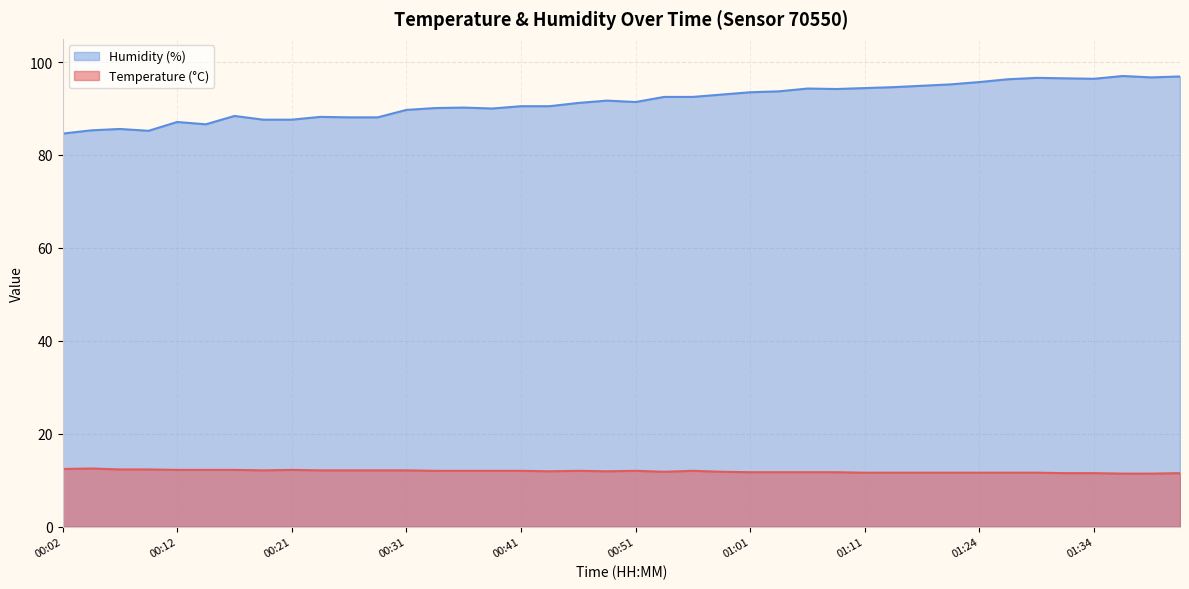

True or false: Temperature (°C) and Humidity (%) intersect in this chart.

False